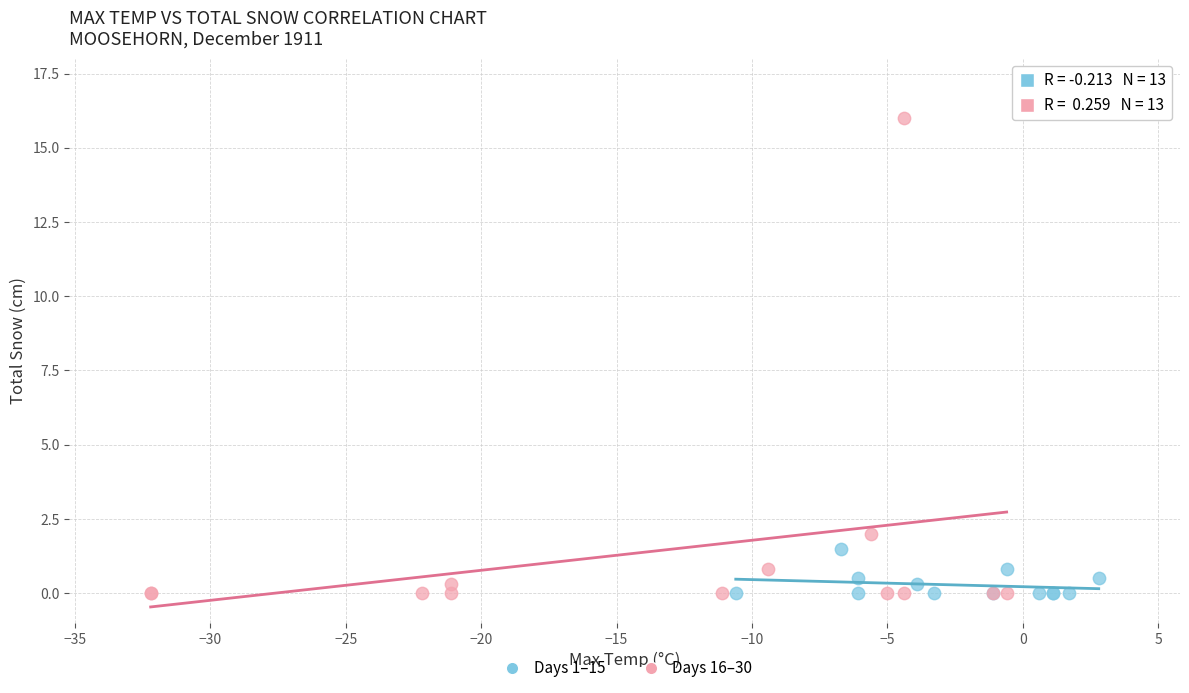

Which series has the widest spread of Y values?

Days 16–30